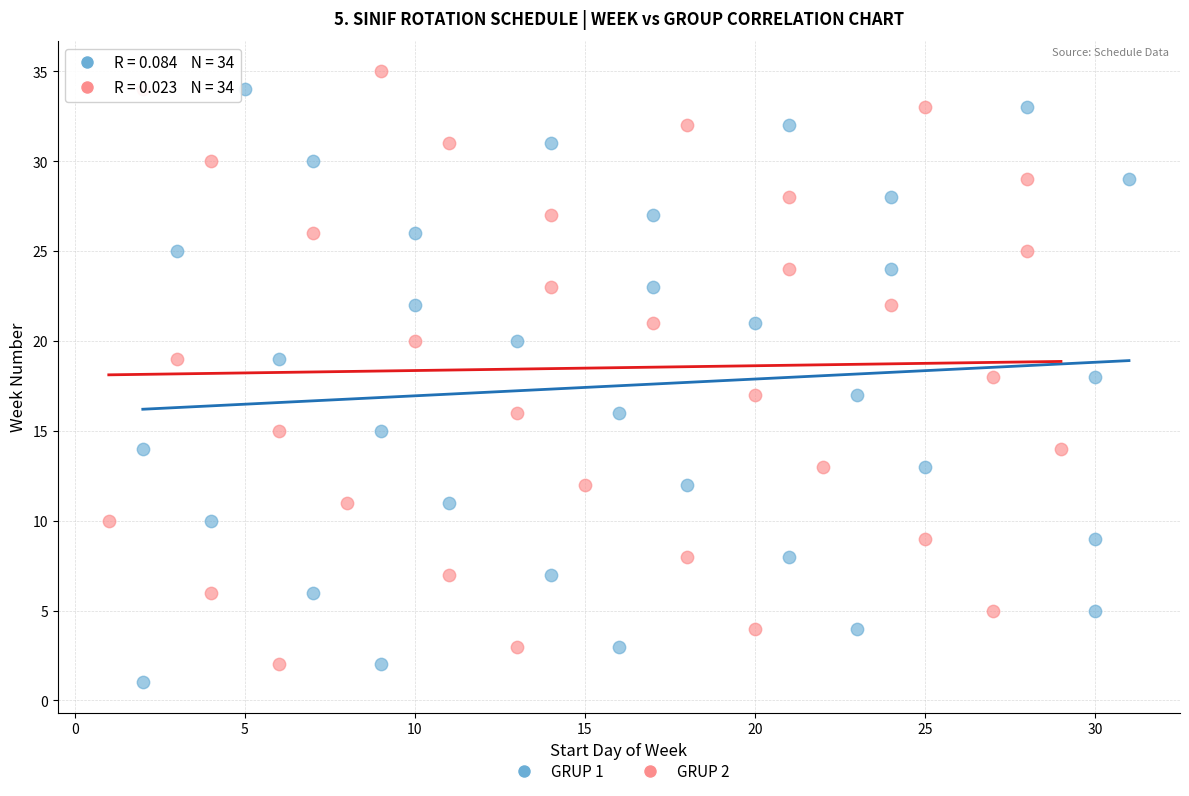

What are all the series names shown in the legend?

GRUP 1, GRUP 2